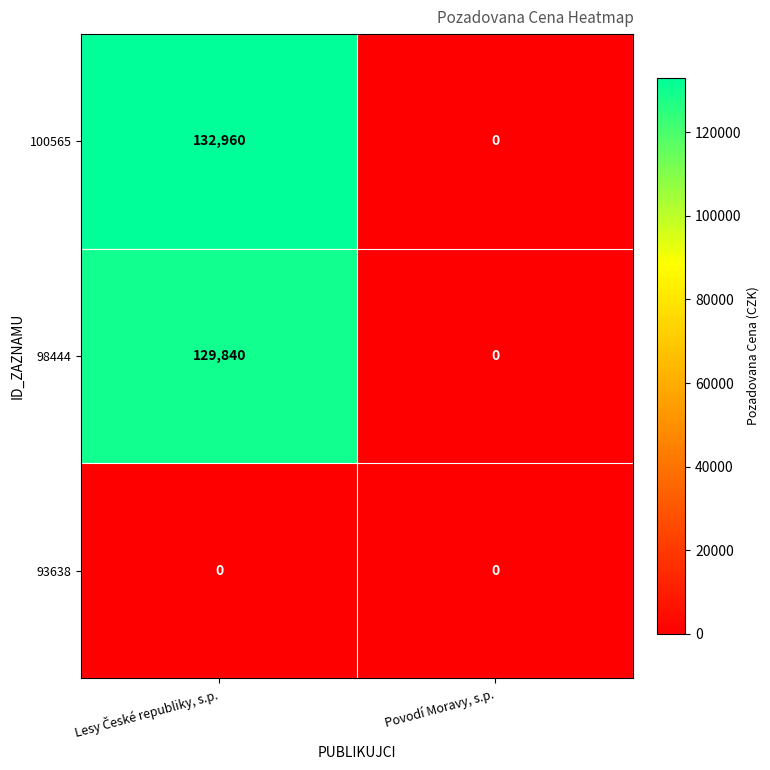

List the series in order of their peak value, highest first.

100565, 98444, 93638